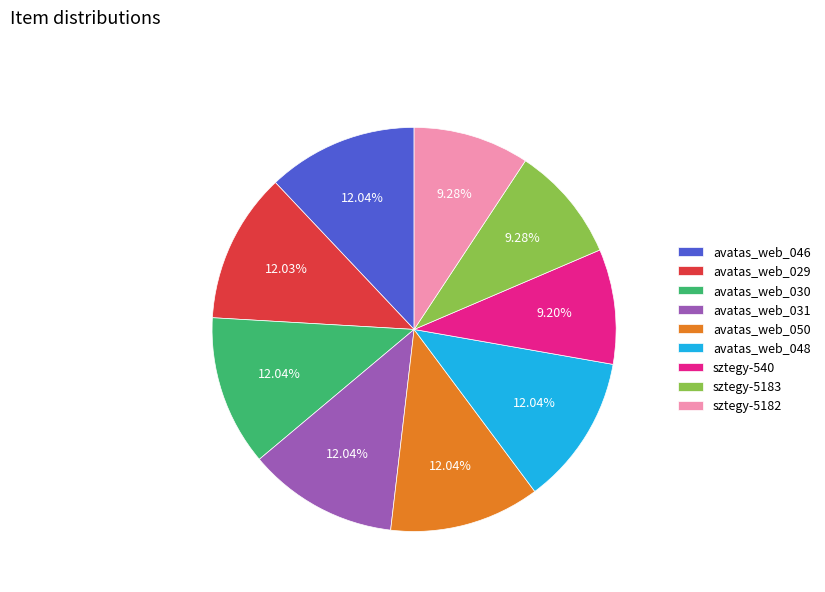

Is there any slice that represents more than half of the pie?

No